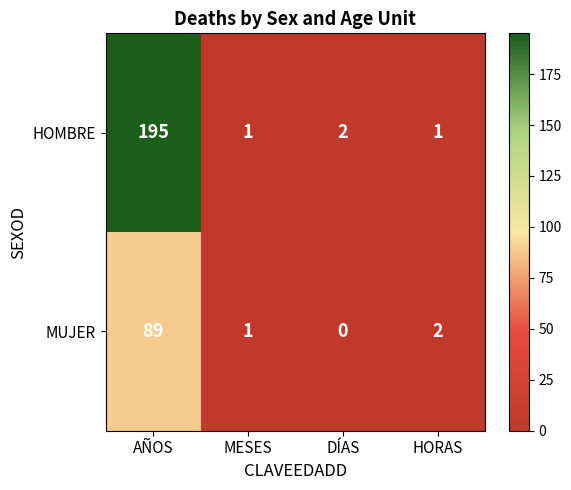

True or false: HOMBRE has a value of 1 at HORAS.

True